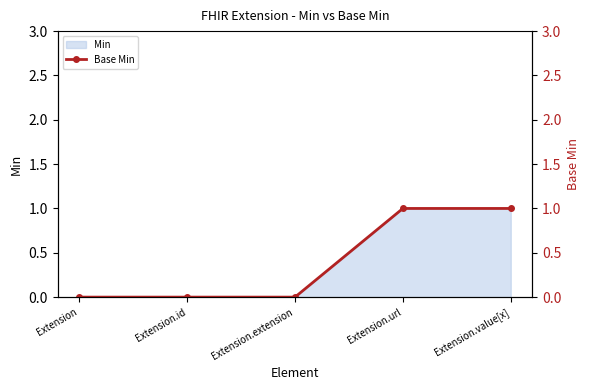

Reading left to right, transcribe all the data shown in this chart.

0	0	0	1	1